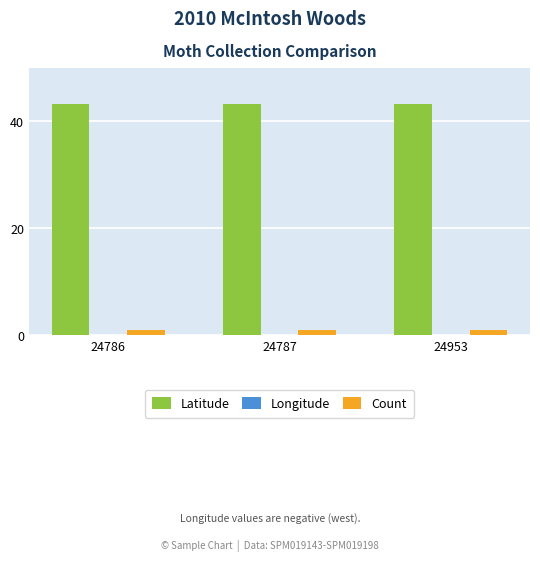

Reading left to right, transcribe all the data shown in this chart.

Latitude: 24786=43.1	24787=43.1	24953=43.1
Longitude: 24786=-93.5	24787=-93.5	24953=-93.5
Count: 24786=1.0	24787=1.0	24953=1.0